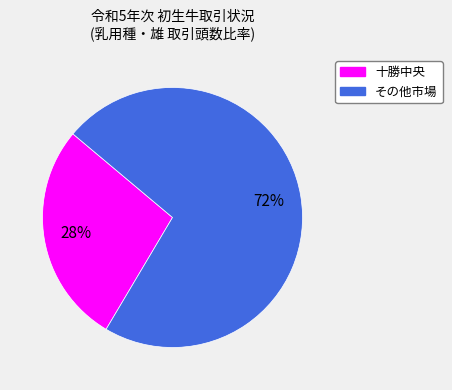

To the nearest percent, what is the average slice percentage?

50%